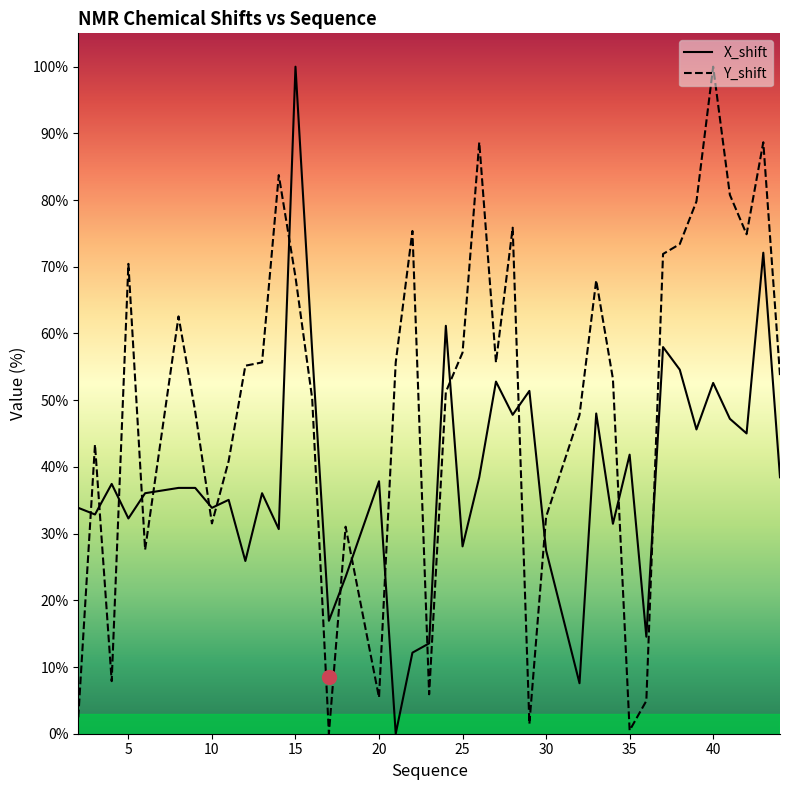

Rank the series at 16 from lowest to highest value.

Y_shift, X_shift